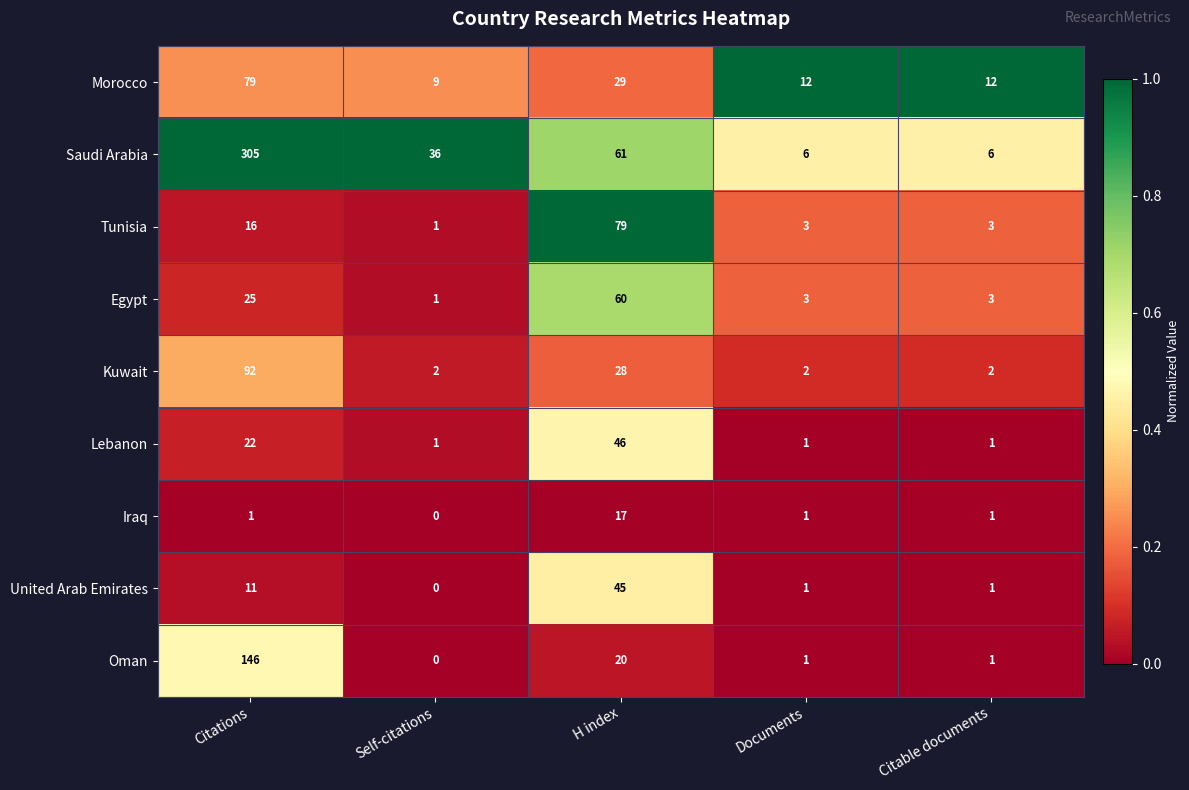

What is the difference between the highest and lowest values at Citable documents?

11